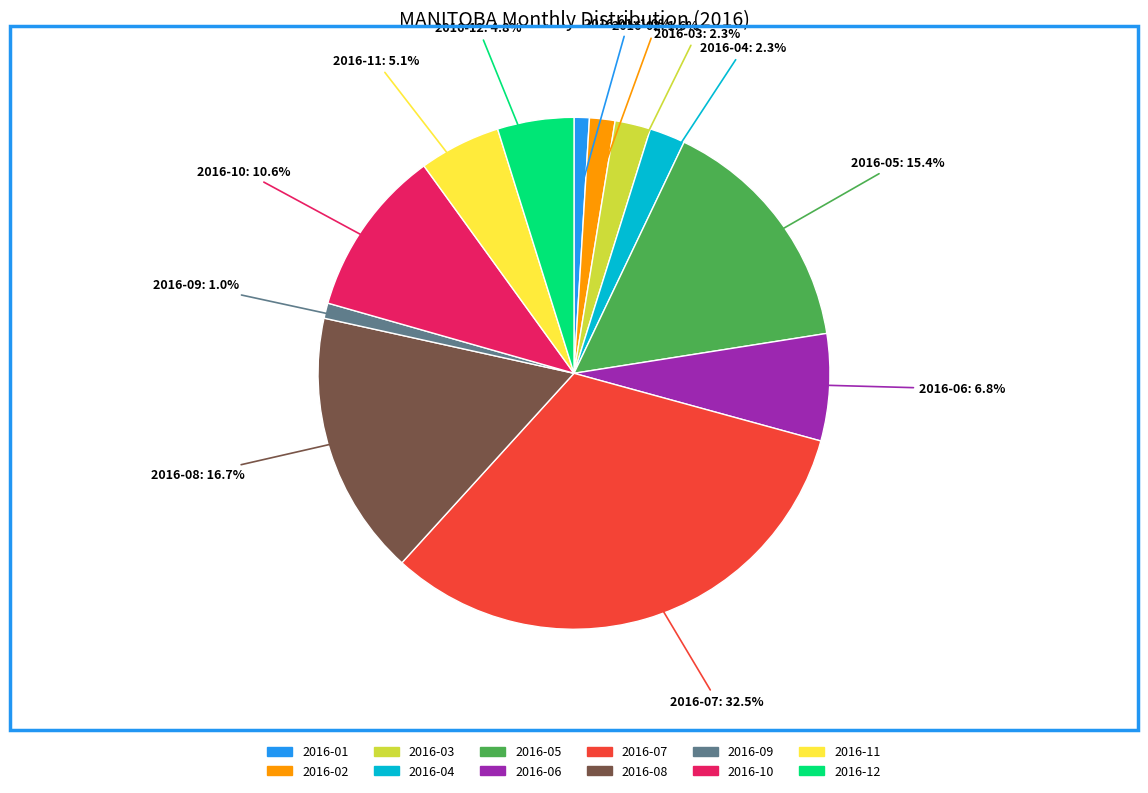

Which category has the biggest portion of the pie?

2016-07